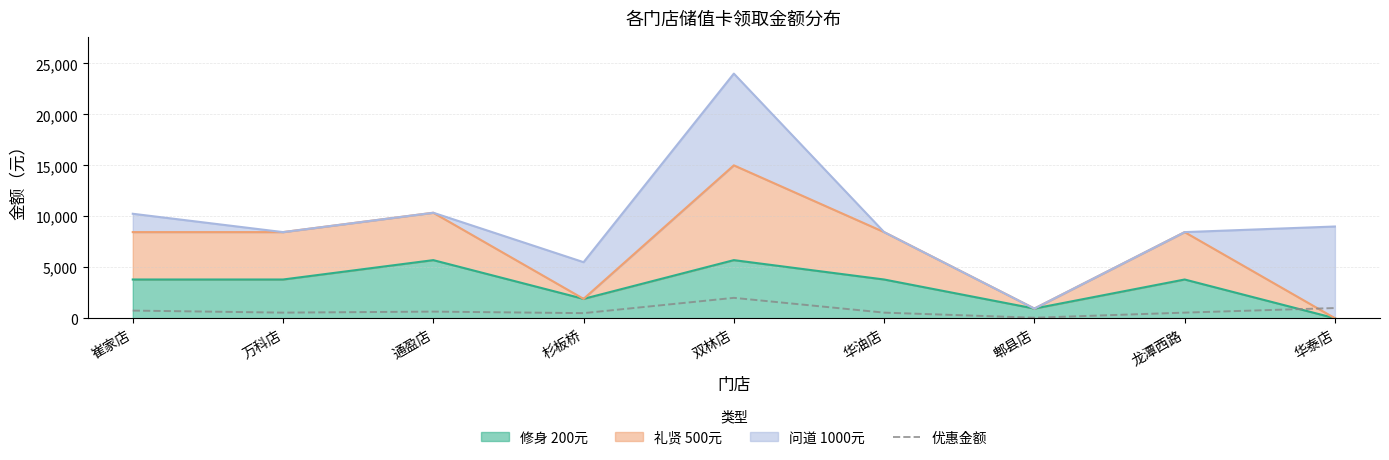

How many values exceed 550?

4